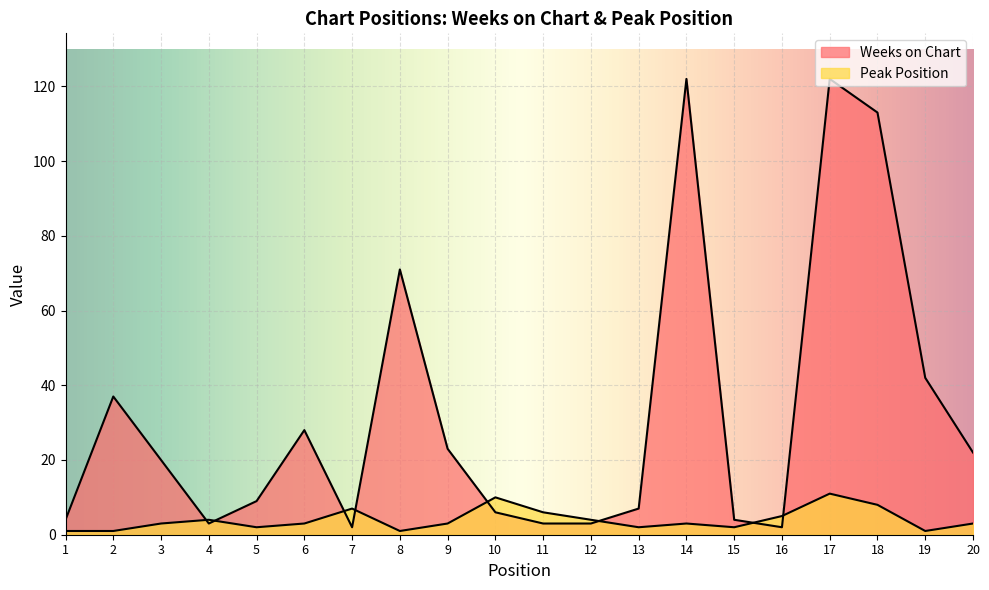

Rank the series at 18 from highest to lowest value.

Weeks on Chart, Peak Position